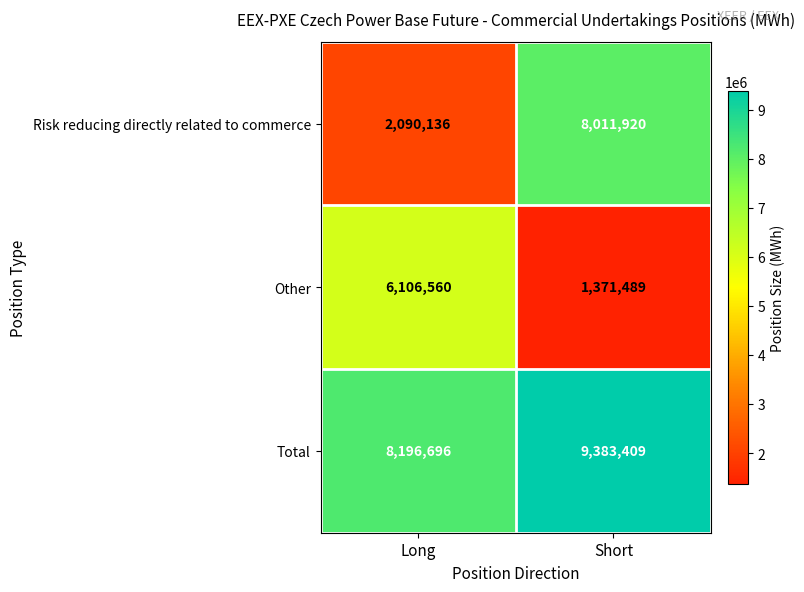

The Other series shows 6106560 at Long. True or false?

True